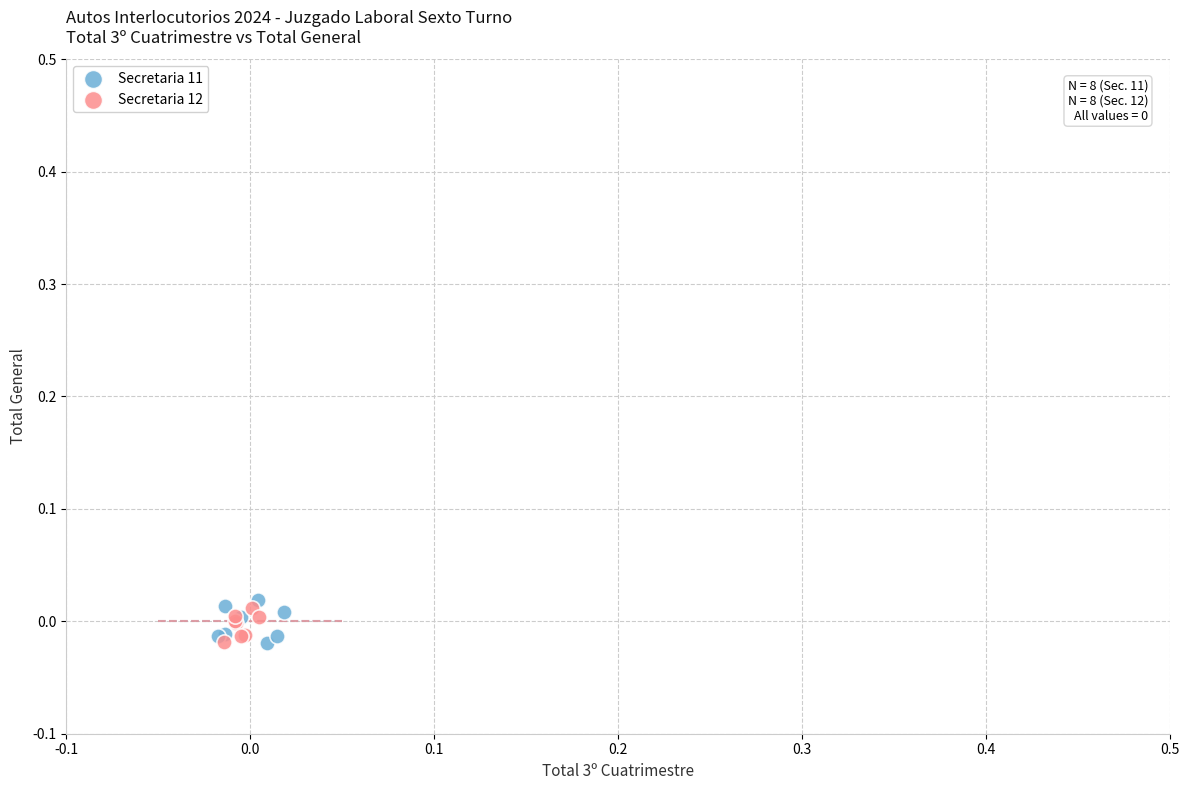

Which series reaches the maximum Y coordinate?

Secretaria 11